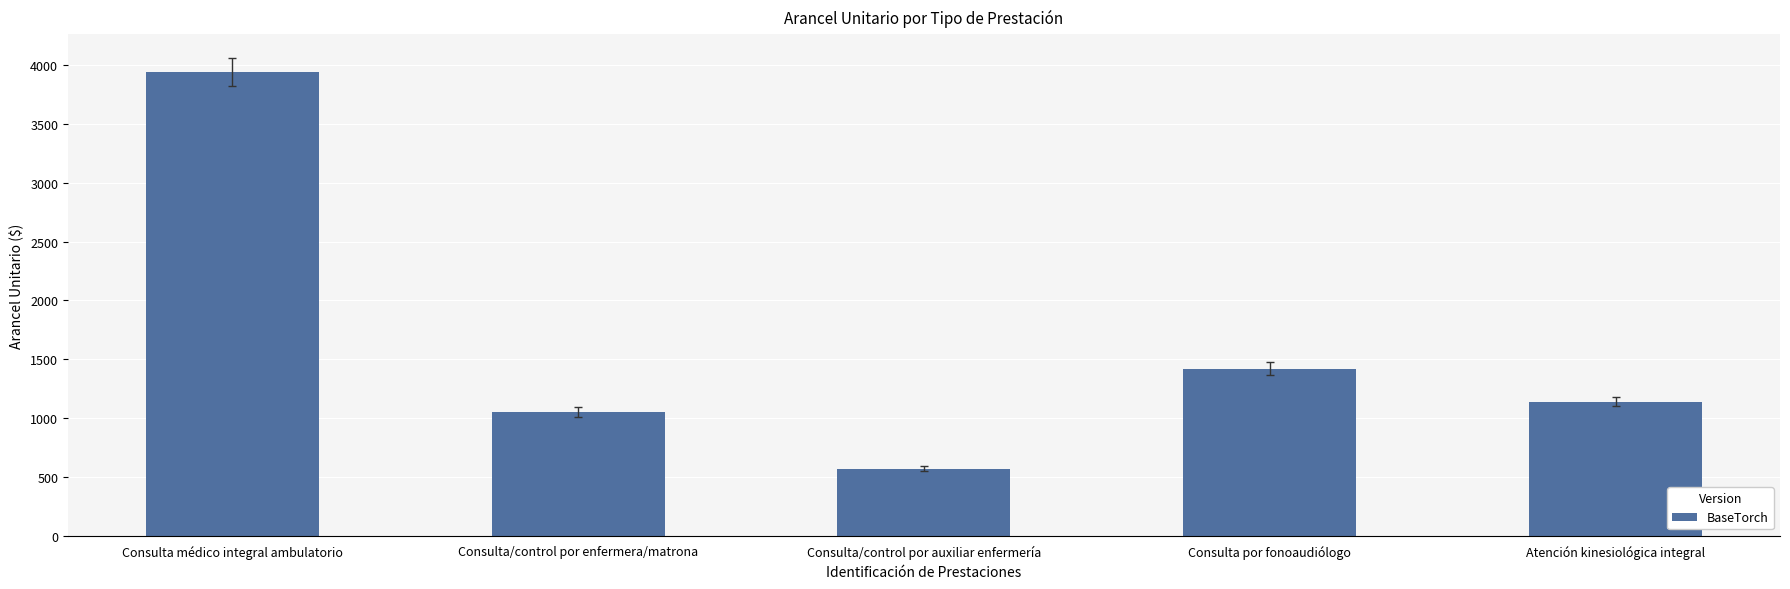

What position from the right is Atención kinesiológica integral?

1